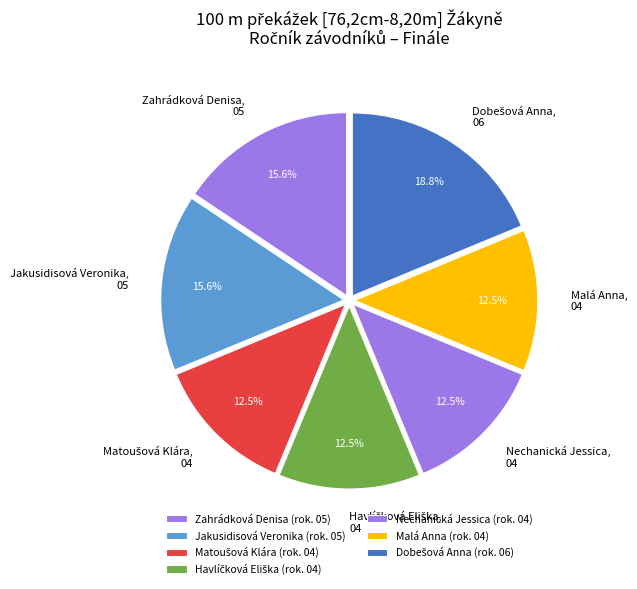

To the nearest percent, what is the difference between the largest and smallest slice percentages?

6%